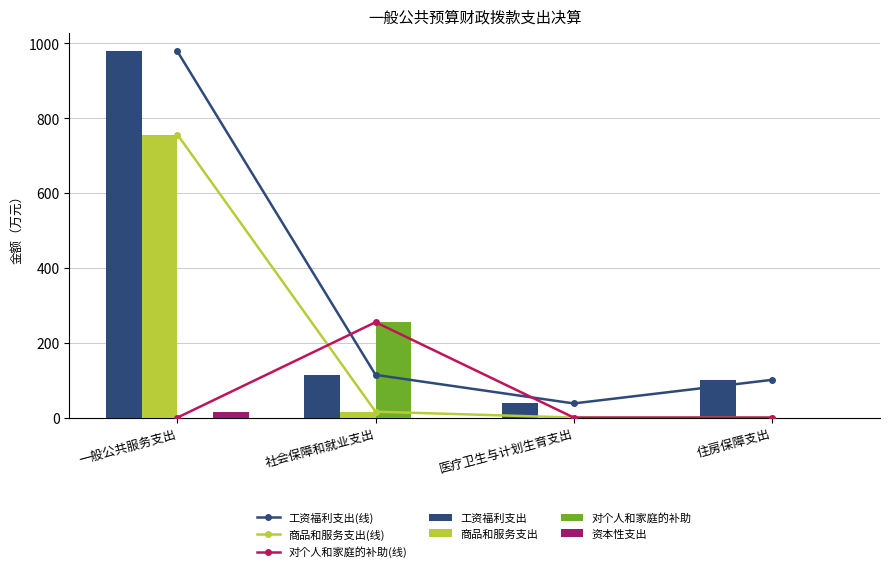

At which label does 工资福利支出 first exceed 114?

一般公共服务支出